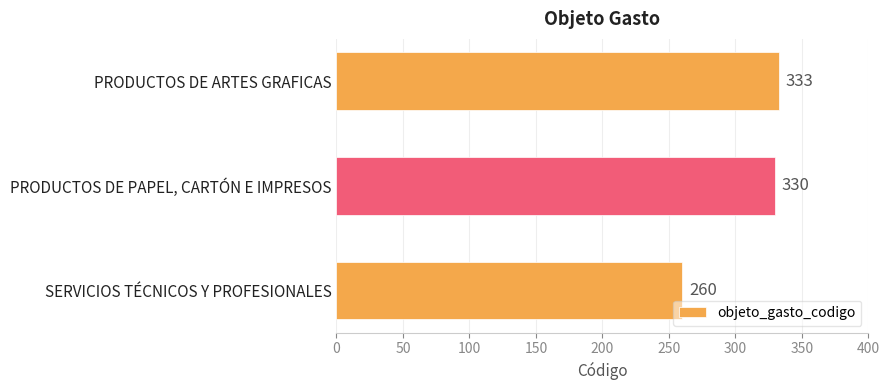

Rank the categories by value from highest to lowest.

PRODUCTOS DE ARTES GRAFICAS, PRODUCTOS DE PAPEL, CARTÓN E IMPRESOS, SERVICIOS TÉCNICOS Y PROFESIONALES